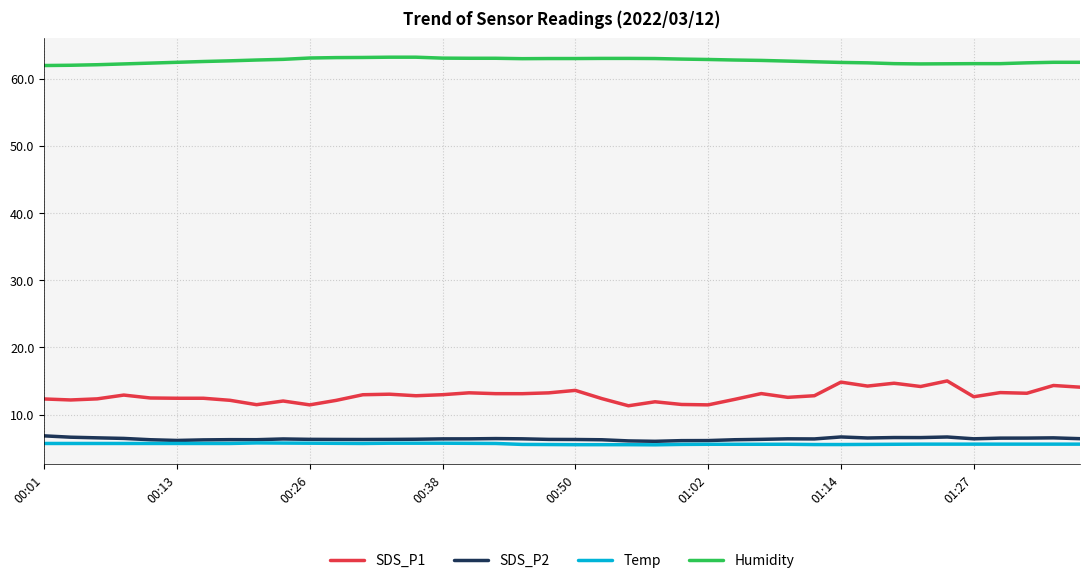

True or false: Temp and Humidity cross at least once.

False